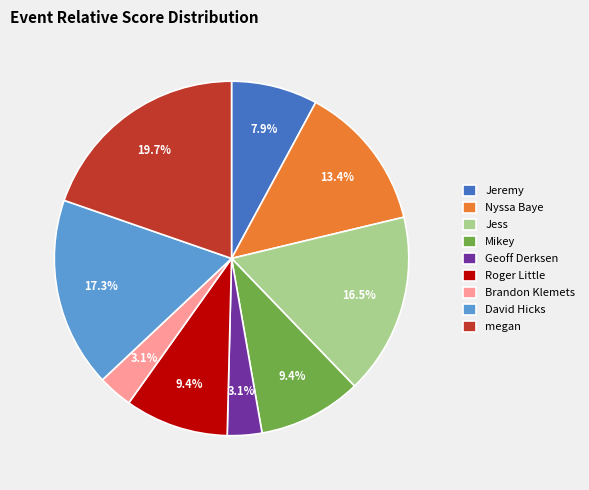

Combined, do Roger Little and Jeremy account for over 50%?

No